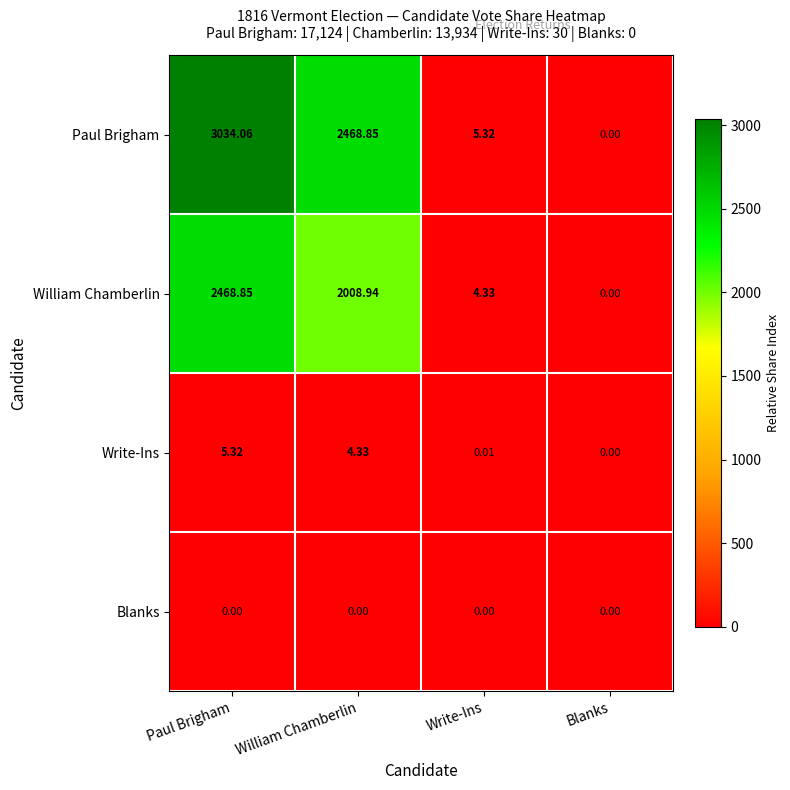

Where is Paul Brigham nearest to the value 1517?

William Chamberlin